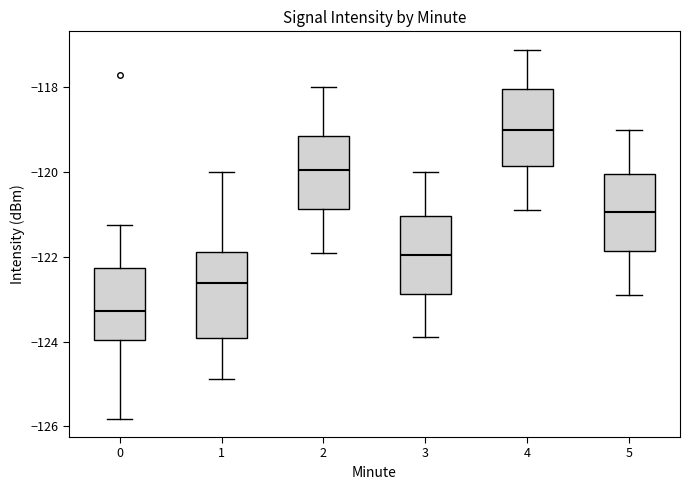

Reading left to right, read every box against the y-axis: the position of its median line, the range the box covers, and the ends of its whiskers. The values are not printed on the chart, so give them approximately, as read against the axis.

0: median -123.2, box -124.0 to -122.2, whiskers -125.8 to -121.2
1: median -122.6, box -124.0 to -121.8, whiskers -124.8 to -120.0
2: median -120.0, box -120.8 to -119.2, whiskers -122.0 to -118.0
3: median -122.0, box -122.8 to -121.0, whiskers -124.0 to -120.0
4: median -119.0, box -119.8 to -118.0, whiskers -121.0 to -117.2
5: median -121.0, box -121.8 to -120.0, whiskers -123.0 to -119.0